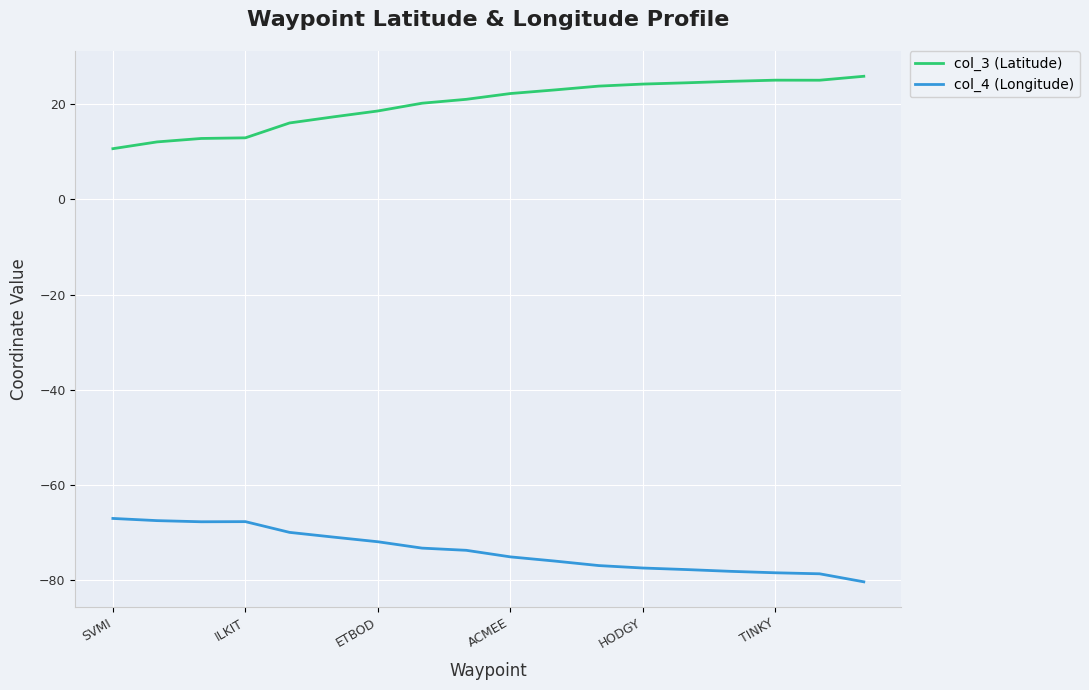

What is the maximum value for col_3 (Latitude)?

25.8